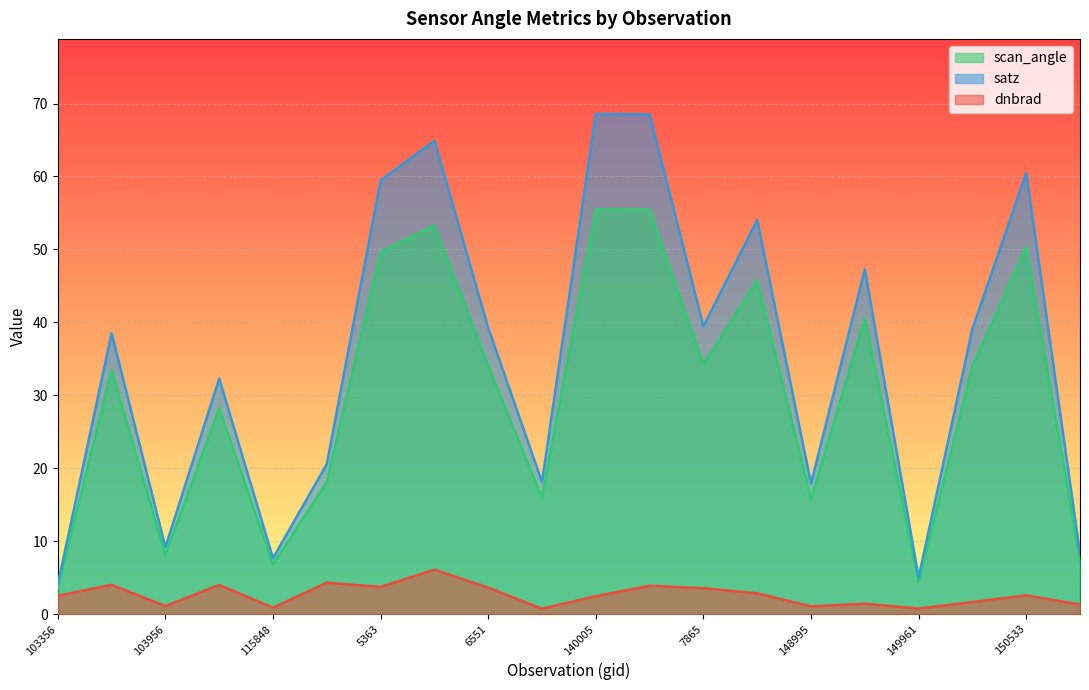

At 132977, list the series in order from smallest to largest.

dnbrad, scan_angle, satz